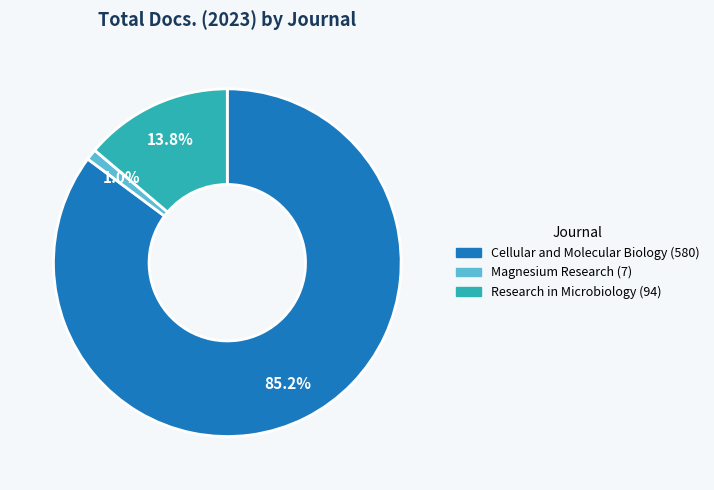

Which has a higher value, Magnesium Research or Research in Microbiology?

Research in Microbiology